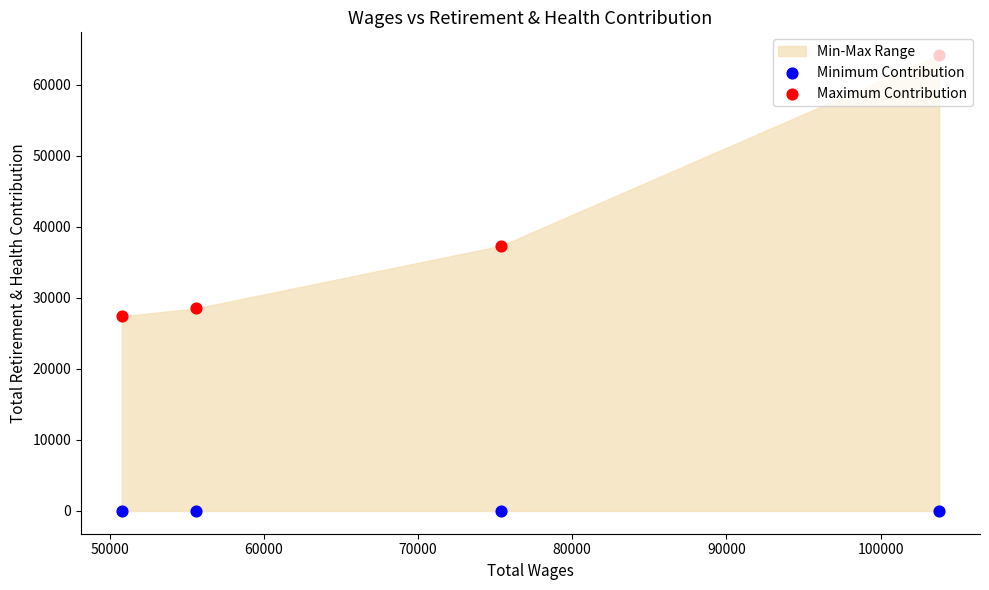

Which series reaches the minimum Y coordinate?

Minimum Contribution